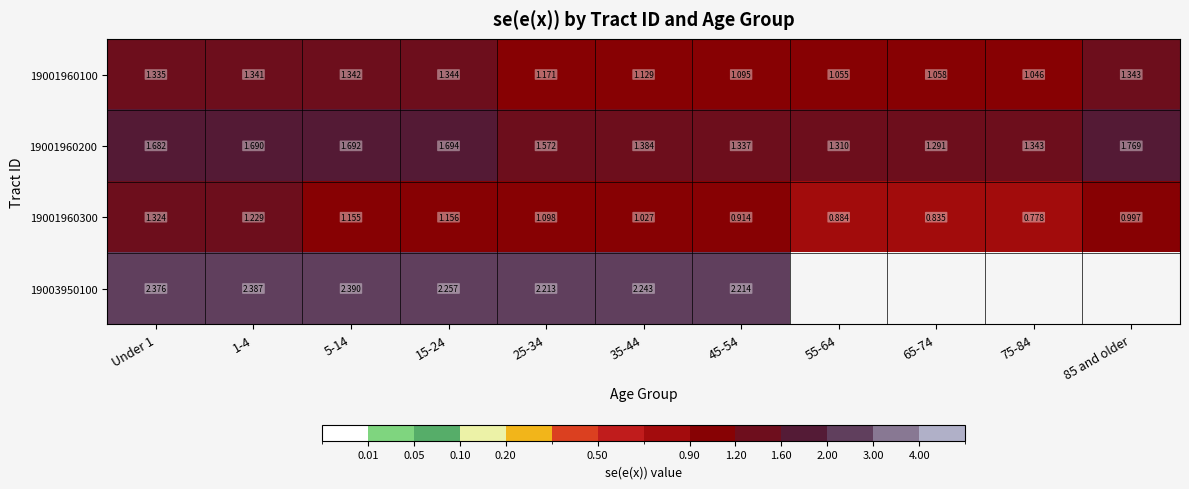

Is the value of 19001960100 at 35-44 greater than the value of 19001960200 at 55-64?

No